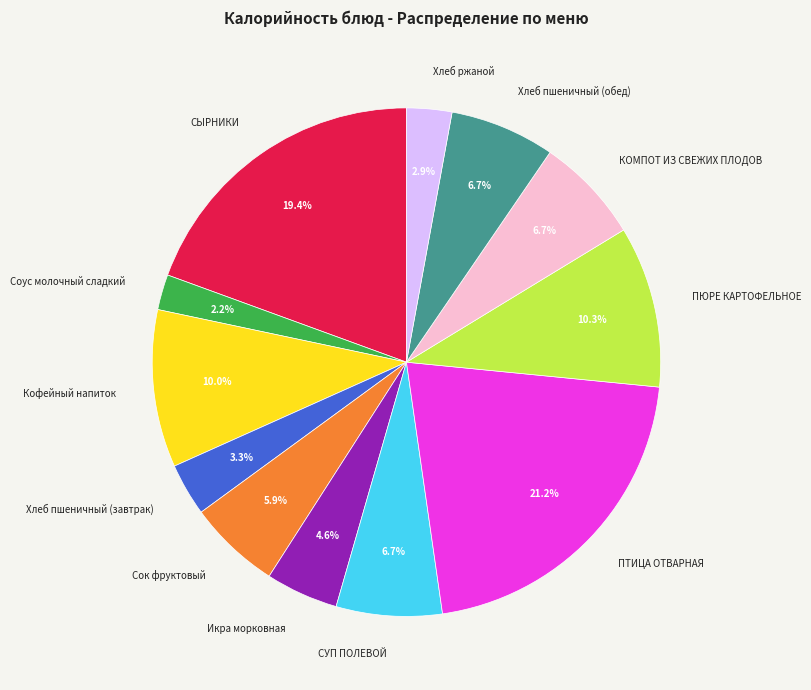

Which slice is the smallest?

Соус молочный сладкий